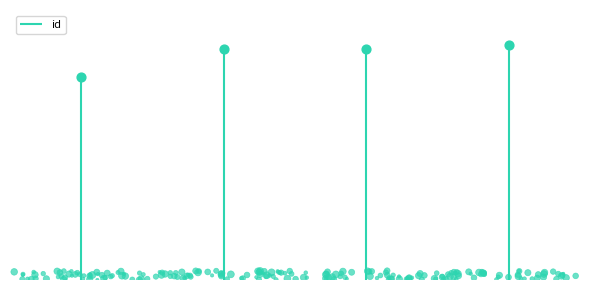

Between 7665 and 7665, which is larger?

7665